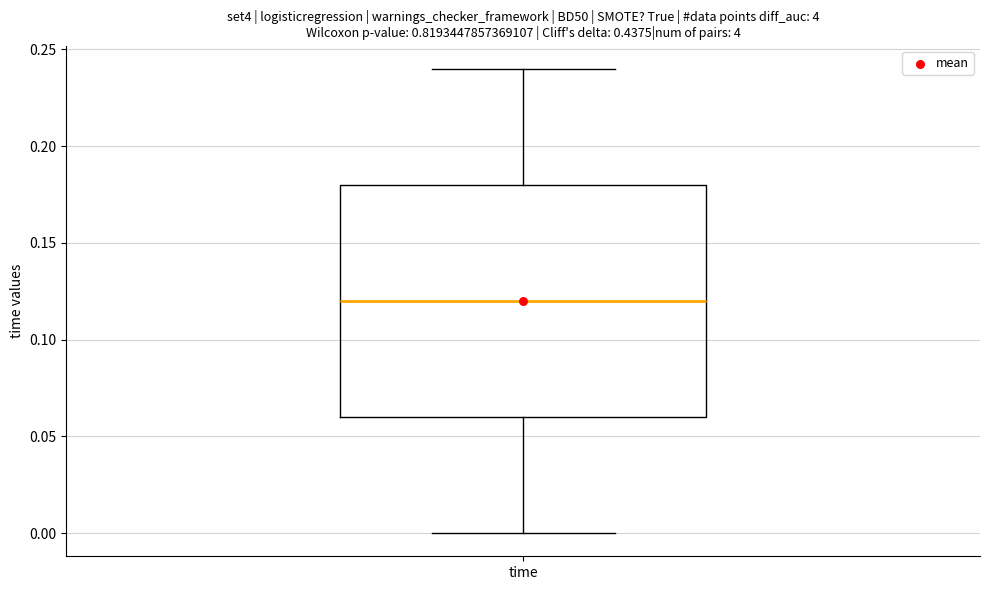

Where does the lower whisker of the box for time end on the y-axis? The values are not printed on the chart, so give them approximately, as read against the axis.

0.00